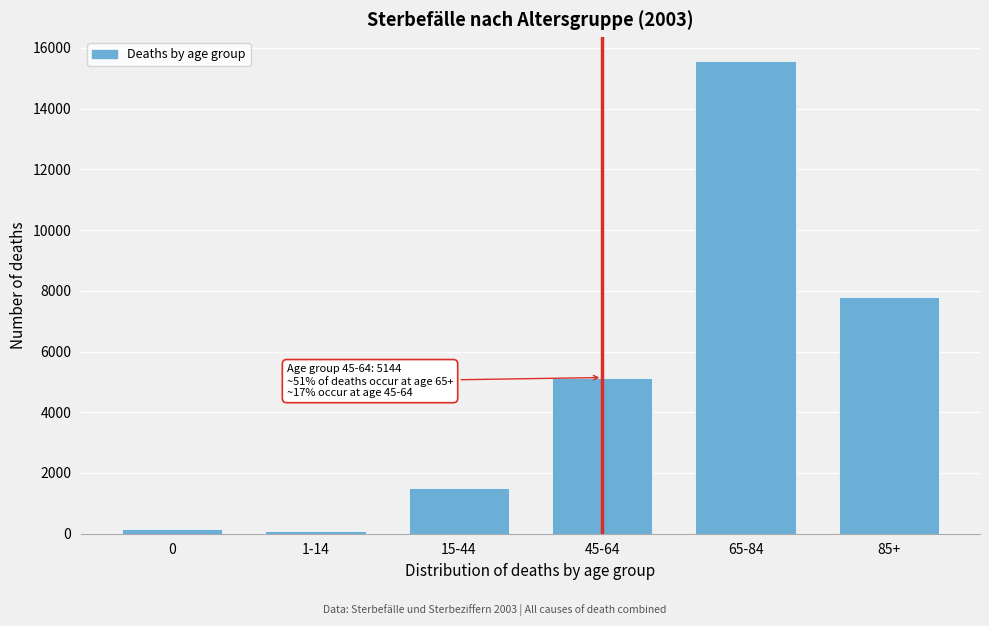

Reading left to right, what are all the values shown in this chart?

0=167	1-14=89	15-44=1511	45-64=5144	65-84=15577	85+=7797